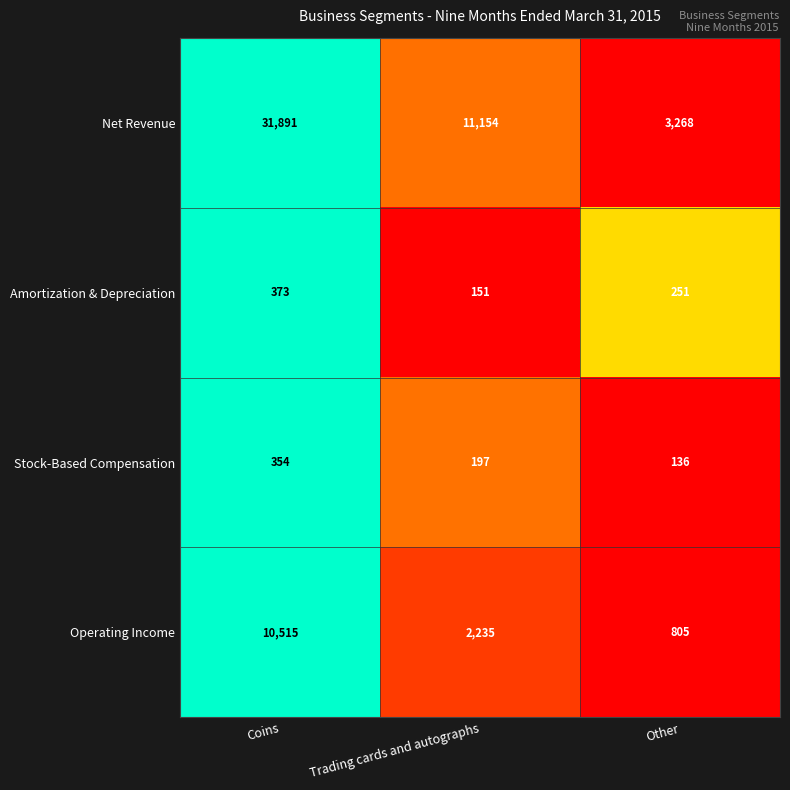

The value of Net Revenue at Other is 3268. True or false?

True